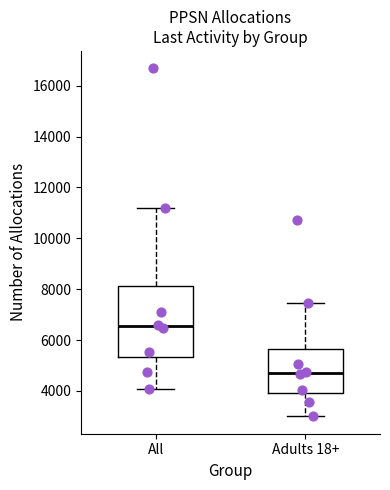

Which box is the tallest, from its lower edge to its upper edge?

All